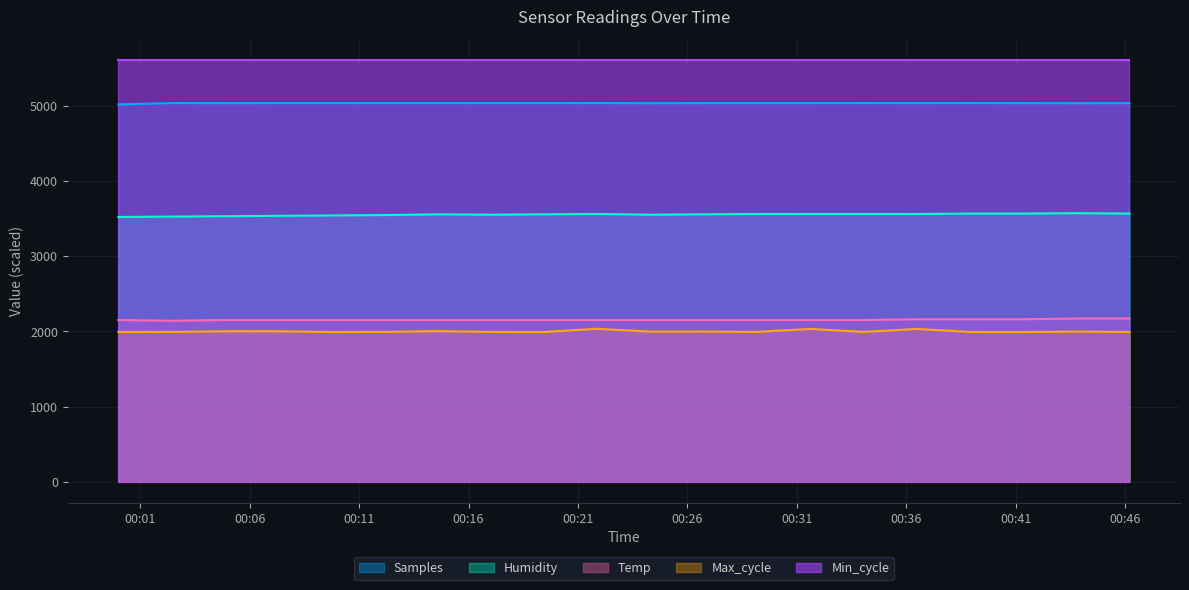

True or false: Humidity has more than 1 points higher than both neighbors.

True